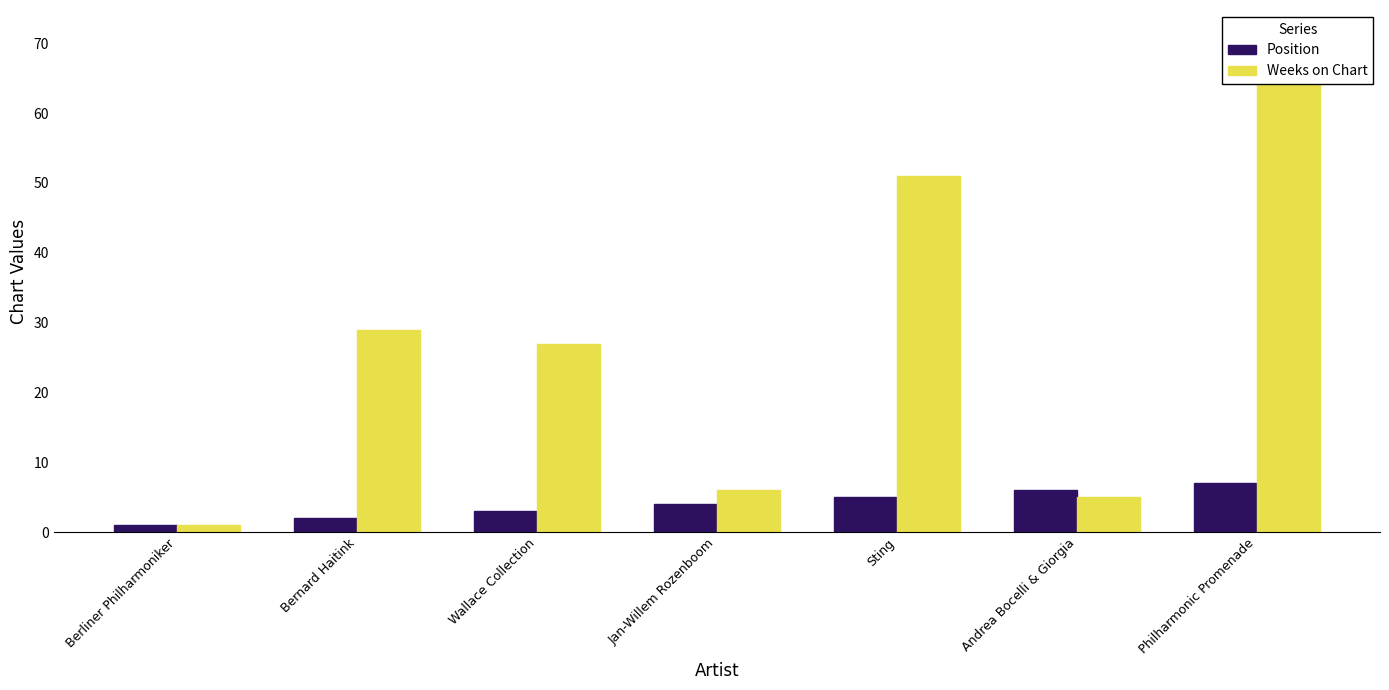

How many groups of bars are there?

7